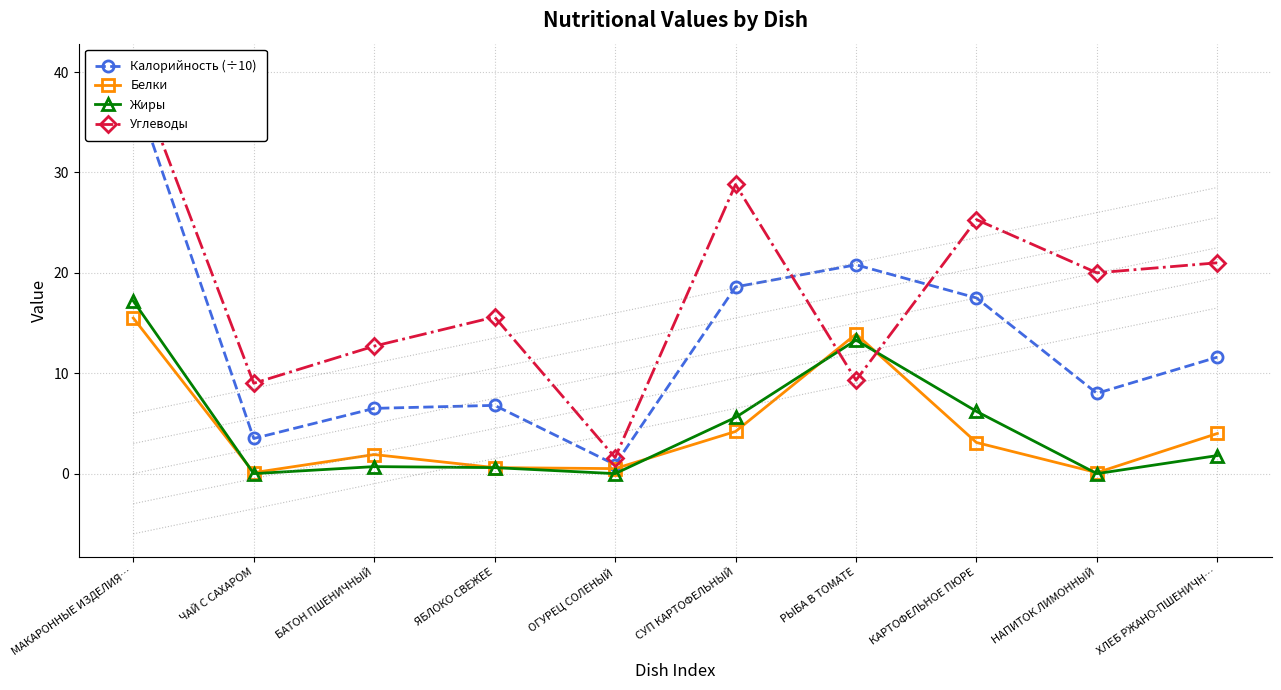

Between КАРТОФЕЛЬНОЕ ПЮРЕ and ХЛЕБ РЖАНО-ПШЕНИЧН…, which is larger?

КАРТОФЕЛЬНОЕ ПЮРЕ